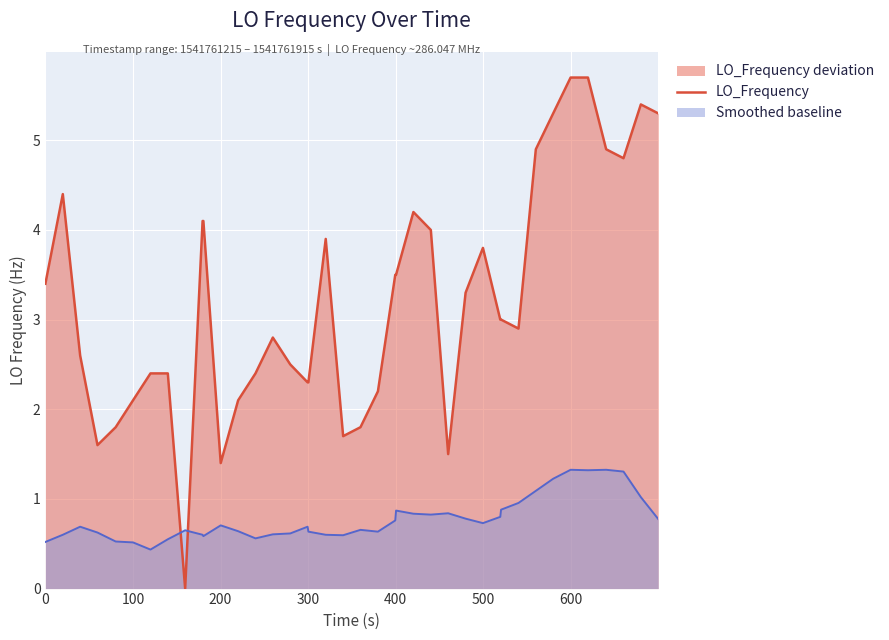

What is the sum of all values?

129.0